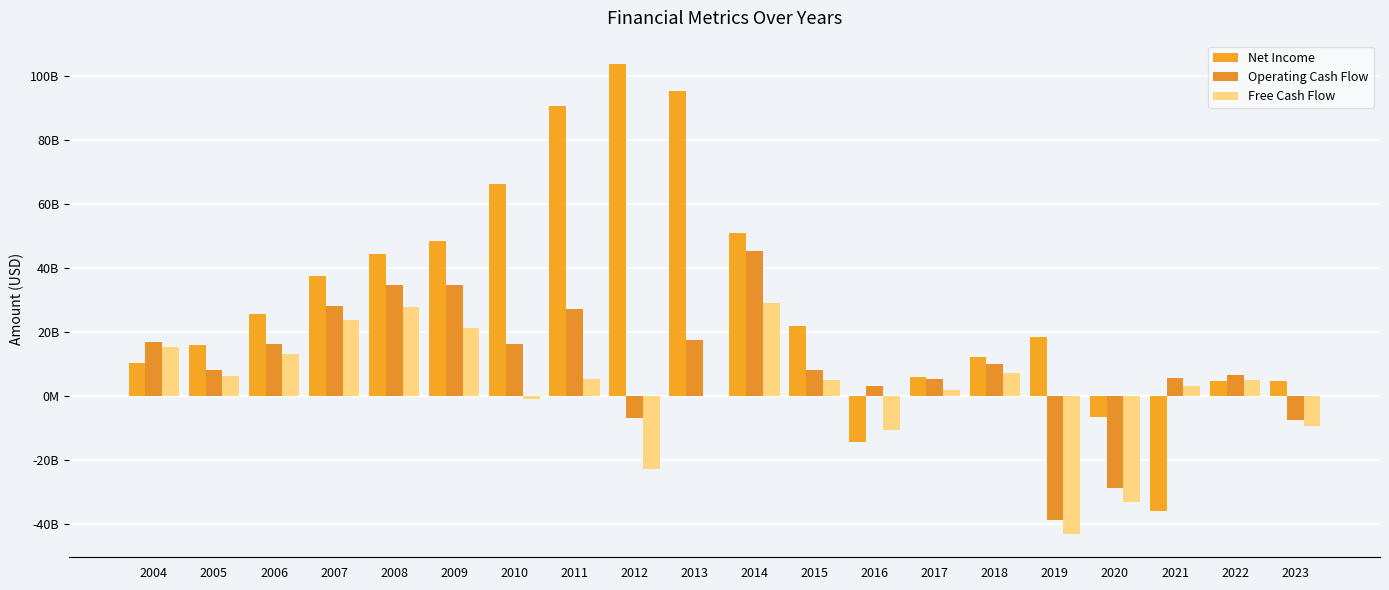

Are the bars grouped side by side (vs. stacked)?

Yes